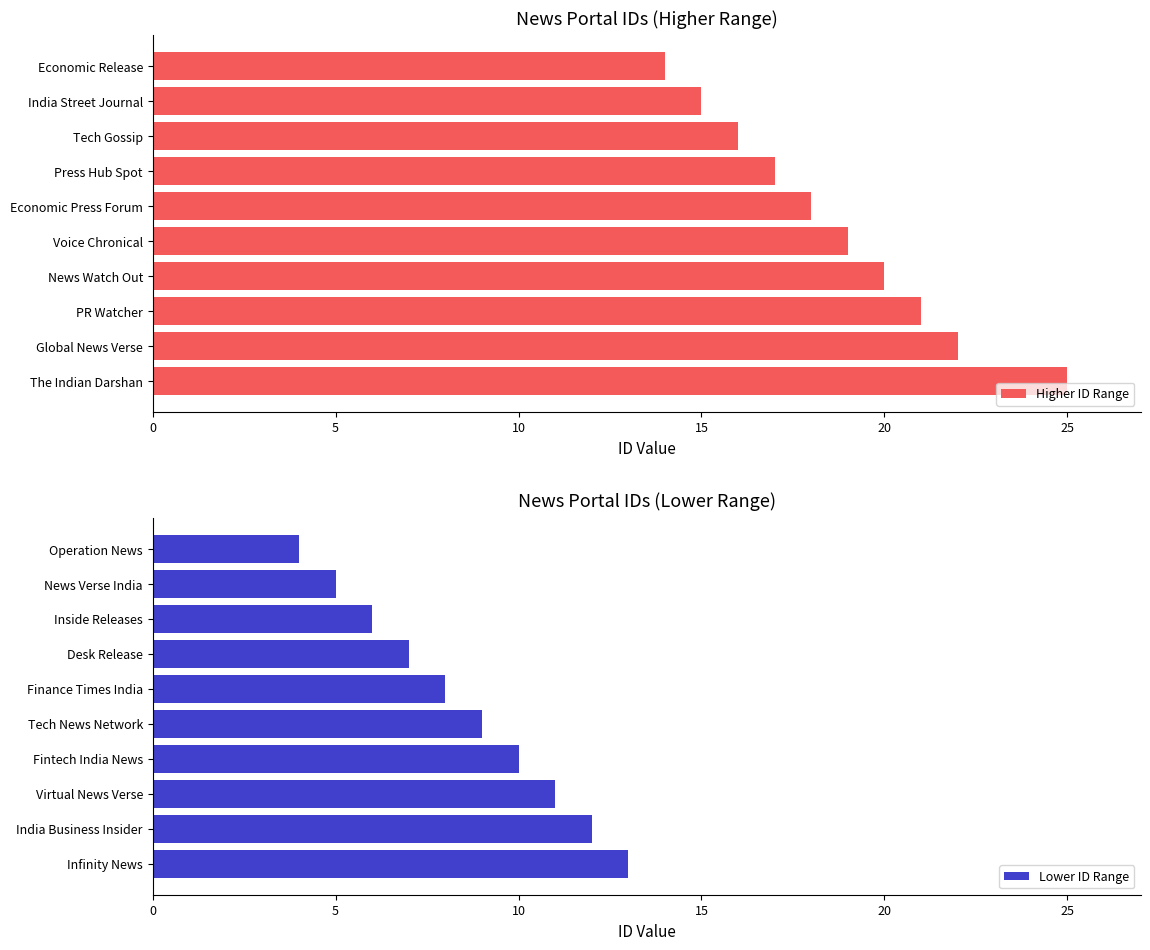

Read the Higher ID Range value at News Watch Out, to the nearest 5.

20